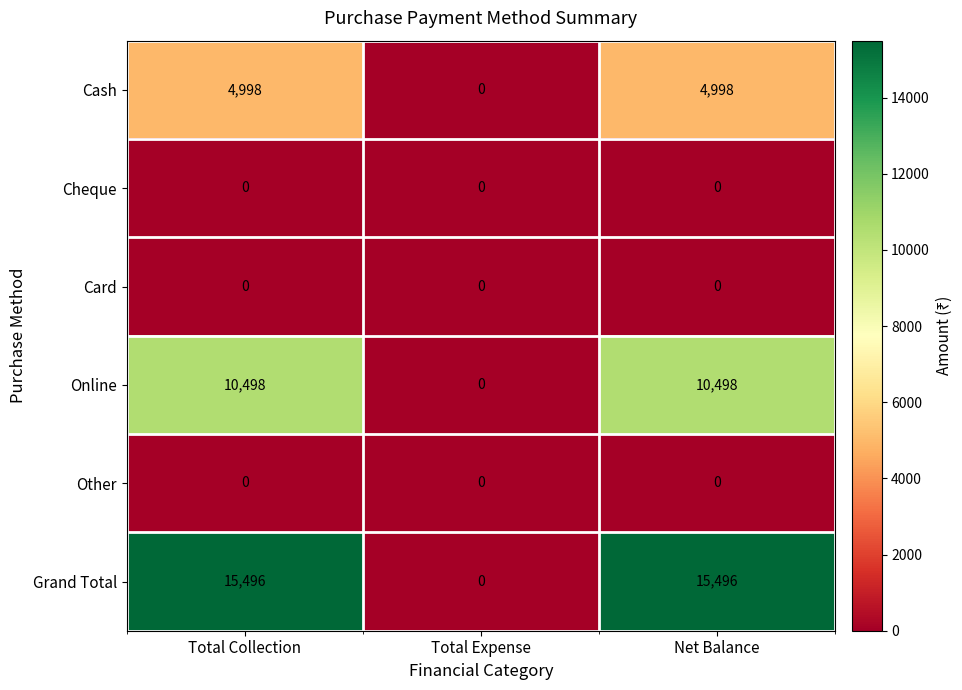

What is the sum of all Grand Total values?

30992